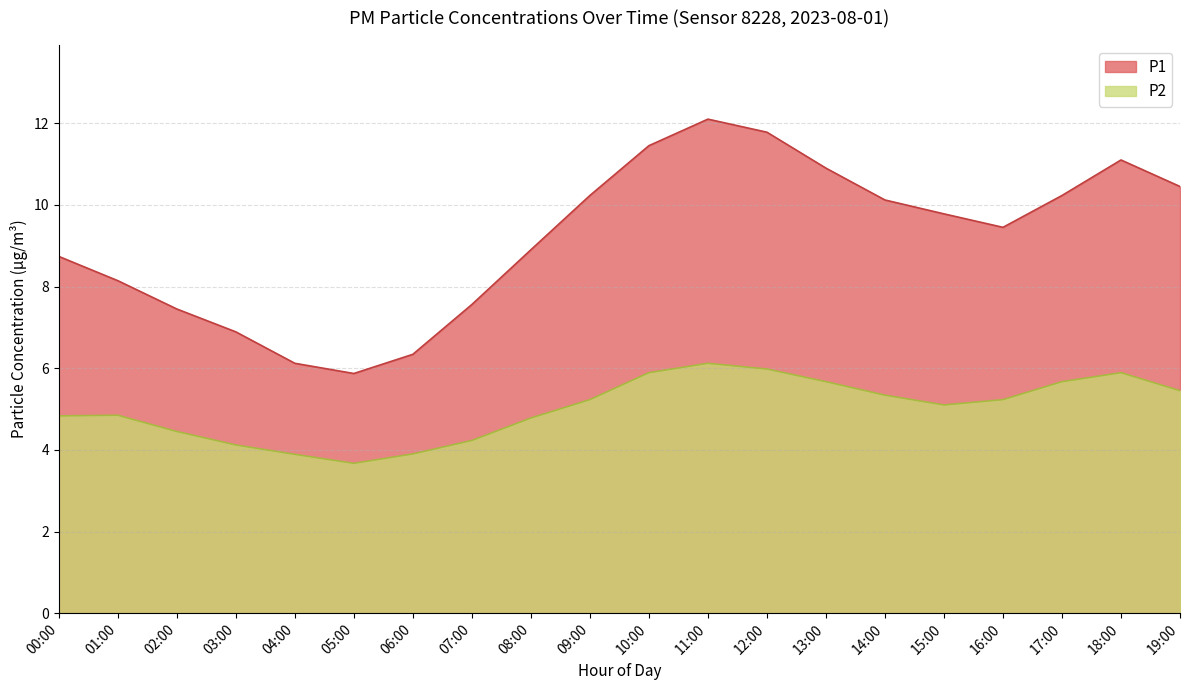

The value of P1 at 09:00 is 6.9. True or false?

False